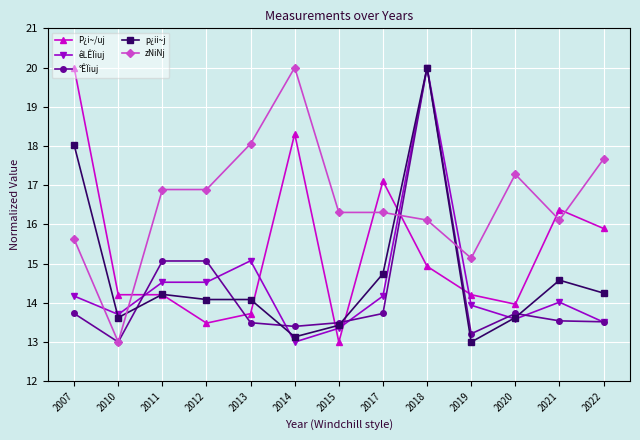

True or false: P¿i~/uj has more than 0 points higher than both neighbors.

True